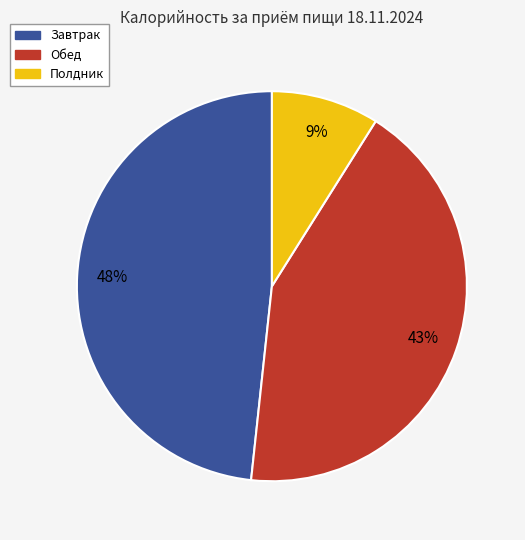

How many slices are in this pie chart?

3